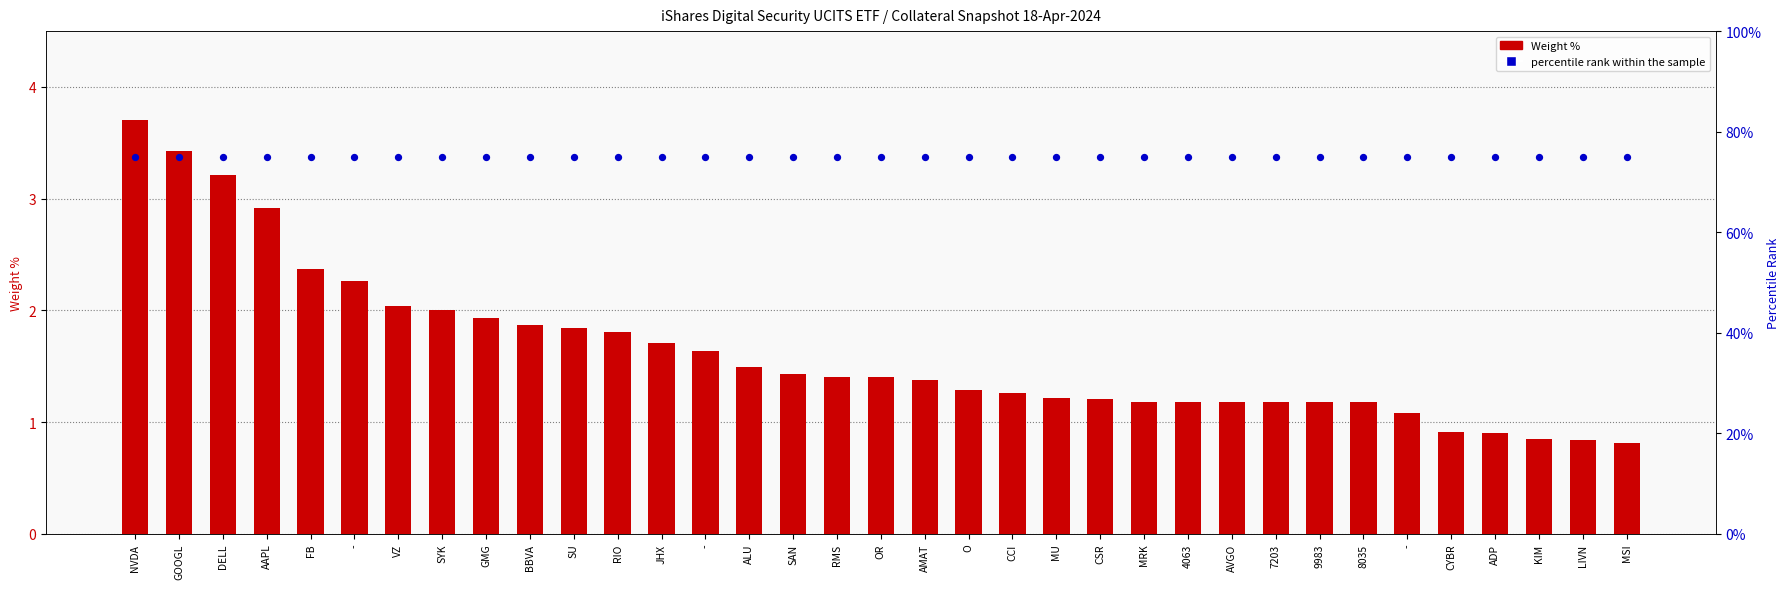

Which series reaches the maximum Y coordinate?

percentile rank within the sample